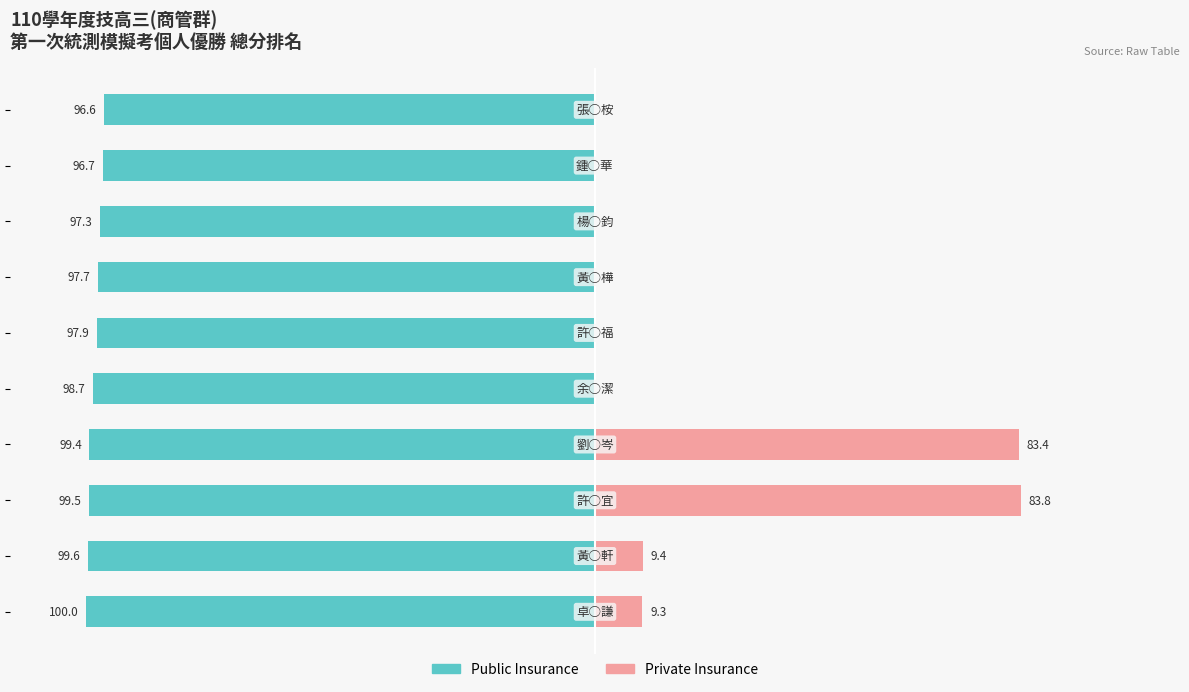

What is the difference between the second highest and second lowest values in the Public Insurance series?

2.9